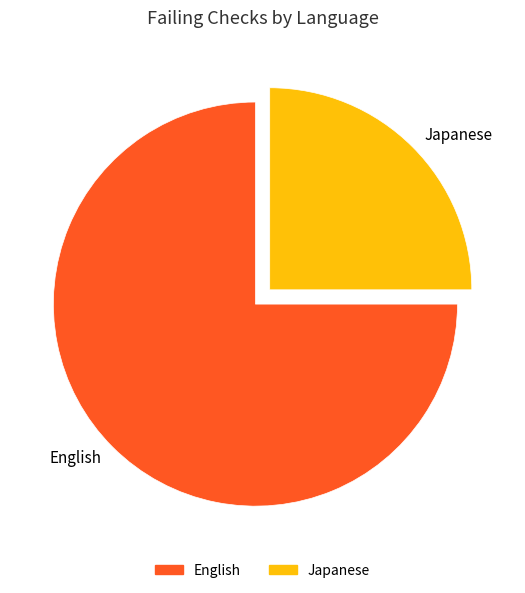

How many slices are in this pie chart?

2